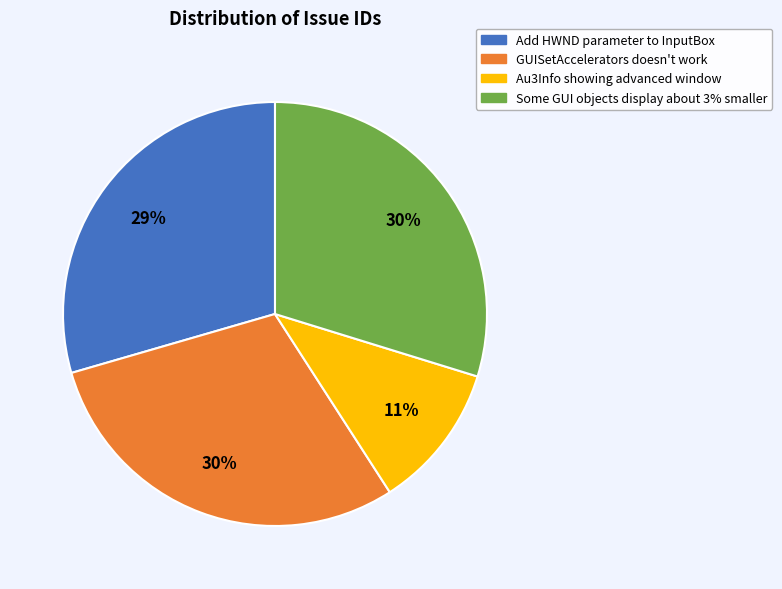

Approximately how many times larger is the value at Some GUI objects display about 3% smaller compared to GUISetAccelerators doesn't work?

1.0